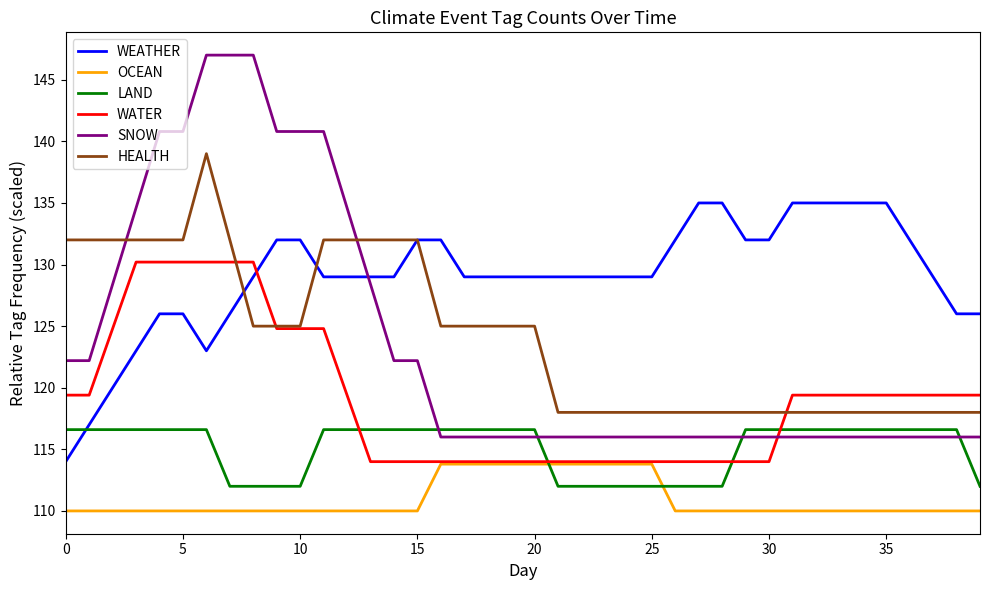

What is the sum of all WATER values?

4765.2